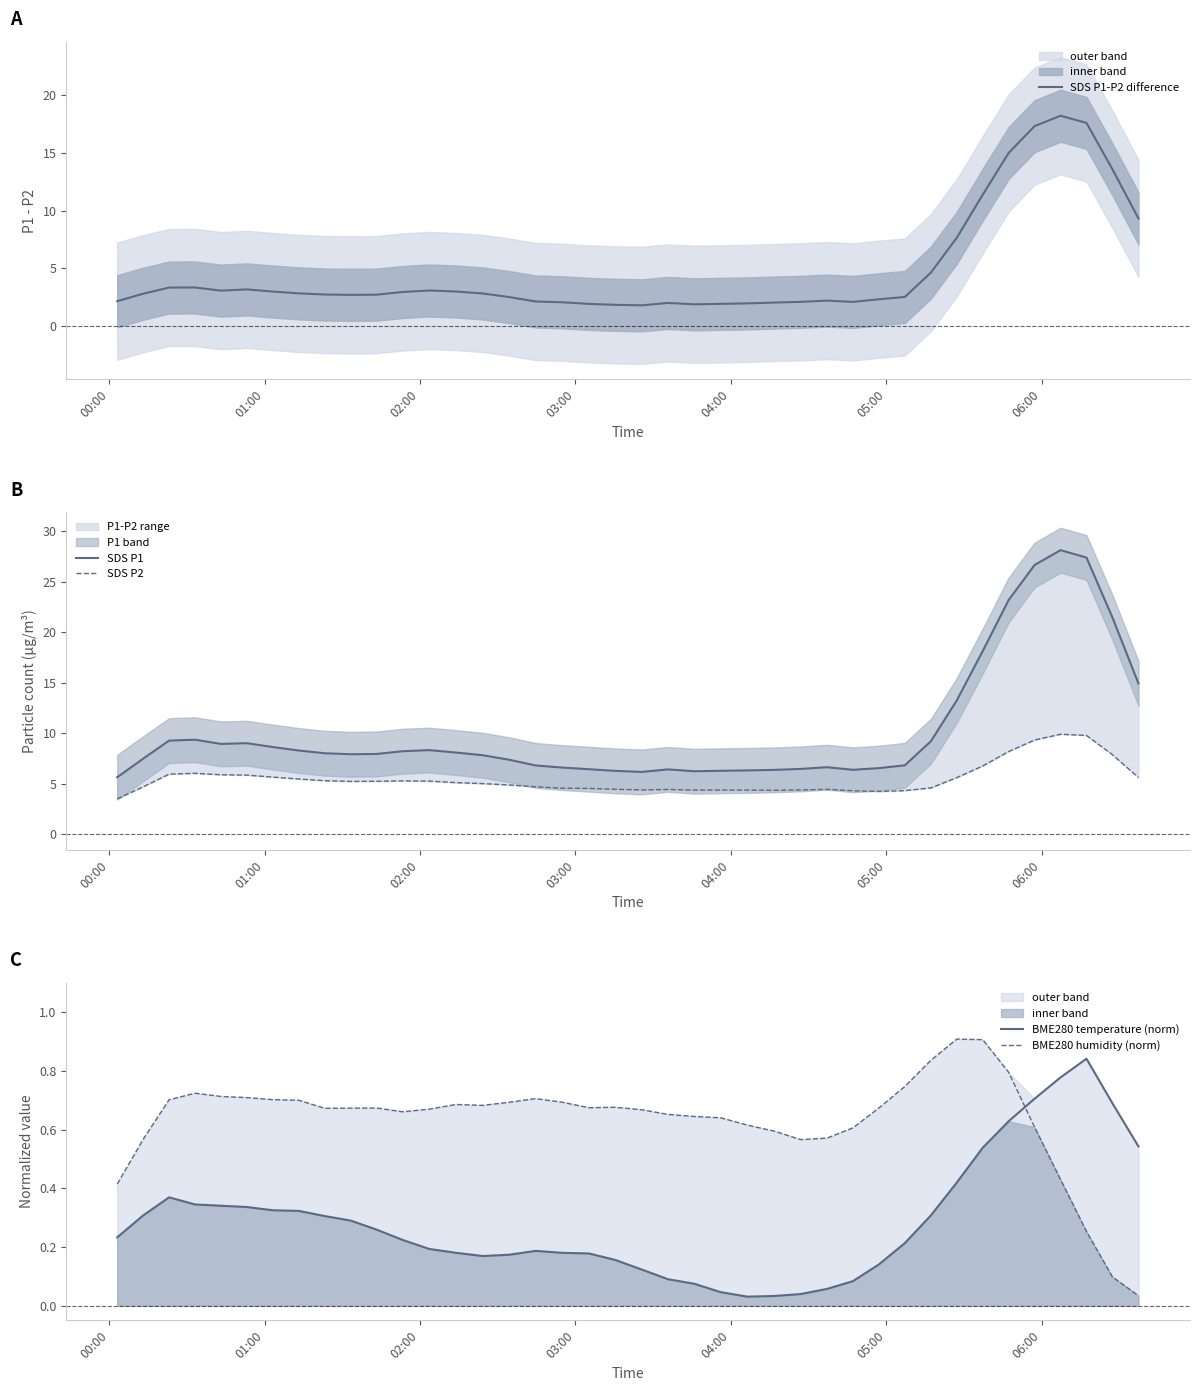

After their last crossing, which series has the higher values: BME280 humidity (norm) or BME280 temperature (norm)?

BME280 temperature (norm)